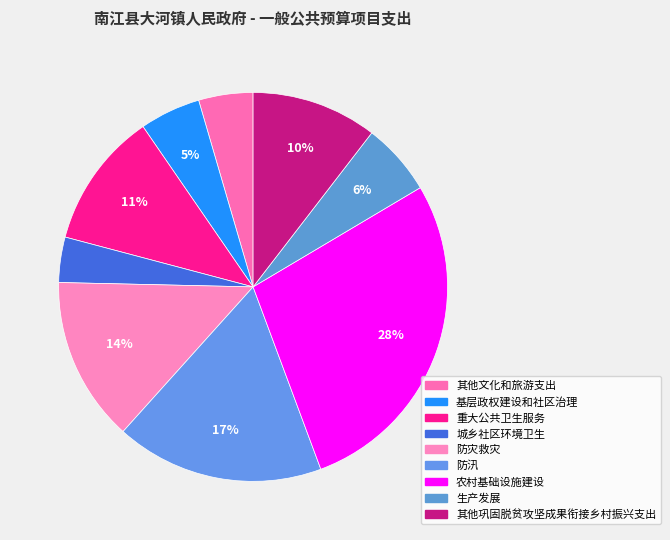

Approximately how many times larger is the value at 其他巩固脱贫攻坚成果衔接乡村振兴支出 compared to 城乡社区环境卫生?

2.8